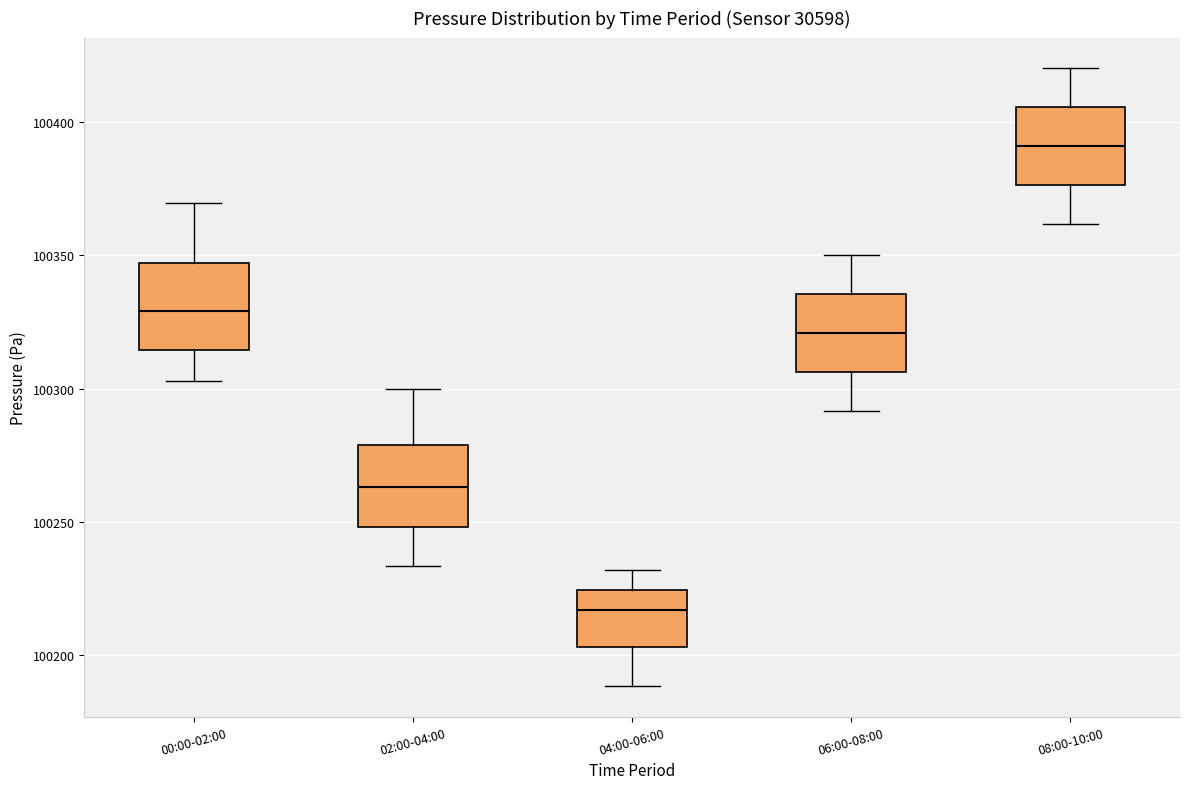

Reading left to right, read every box against the y-axis: the position of its median line, the range the box covers, and the ends of its whiskers. The values are not printed on the chart, so give them approximately, as read against the axis.

00:00-02:00: median 100330, box 100315 to 100345, whiskers 100305 to 100370
02:00-04:00: median 100265, box 100250 to 100280, whiskers 100235 to 100300
04:00-06:00: median 100215, box 100205 to 100225, whiskers 100190 to 100230
06:00-08:00: median 100320, box 100305 to 100335, whiskers 100290 to 100350
08:00-10:00: median 100390, box 100375 to 100405, whiskers 100360 to 100420